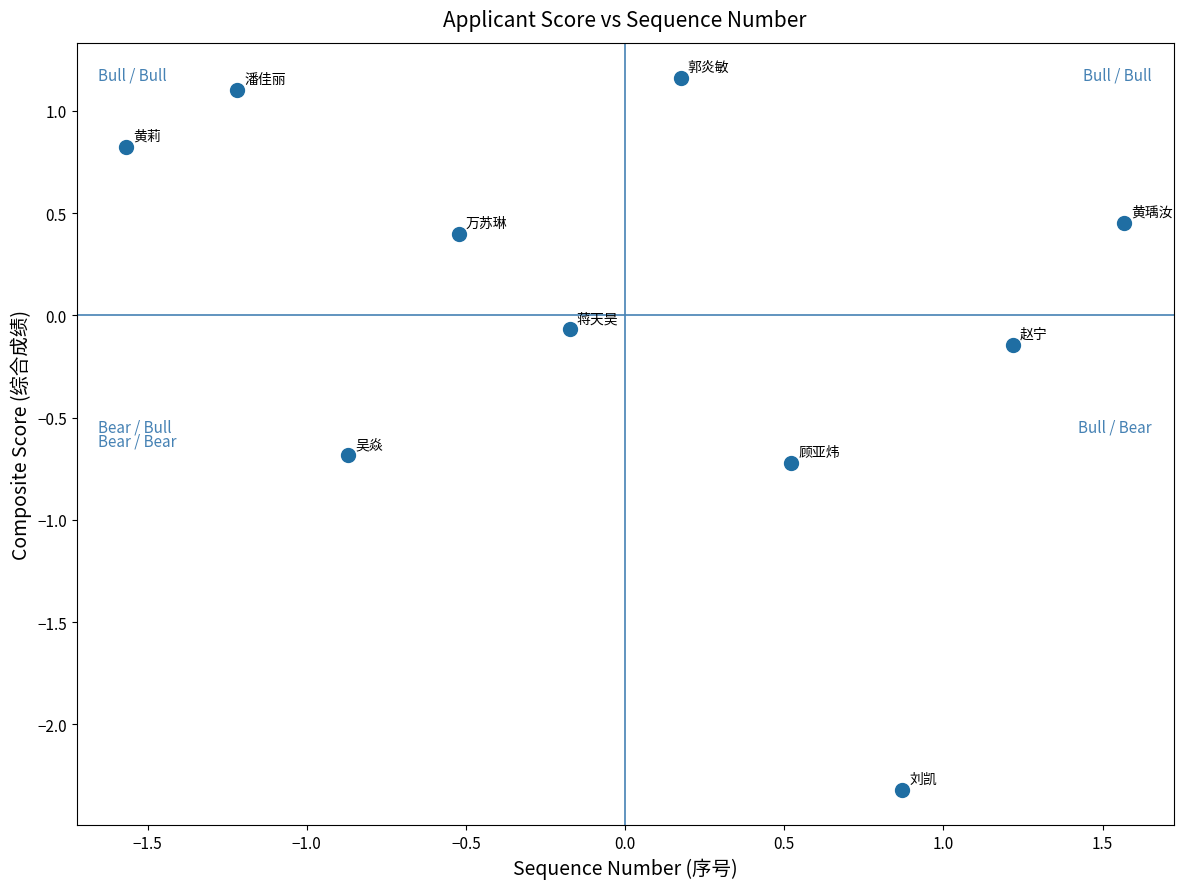

What is the range of Y values (max minus min)?

3.5